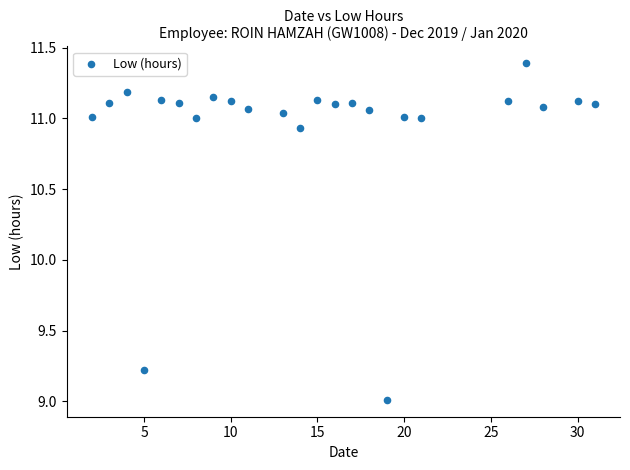

What is the range of Y values (max minus min)?

2.4